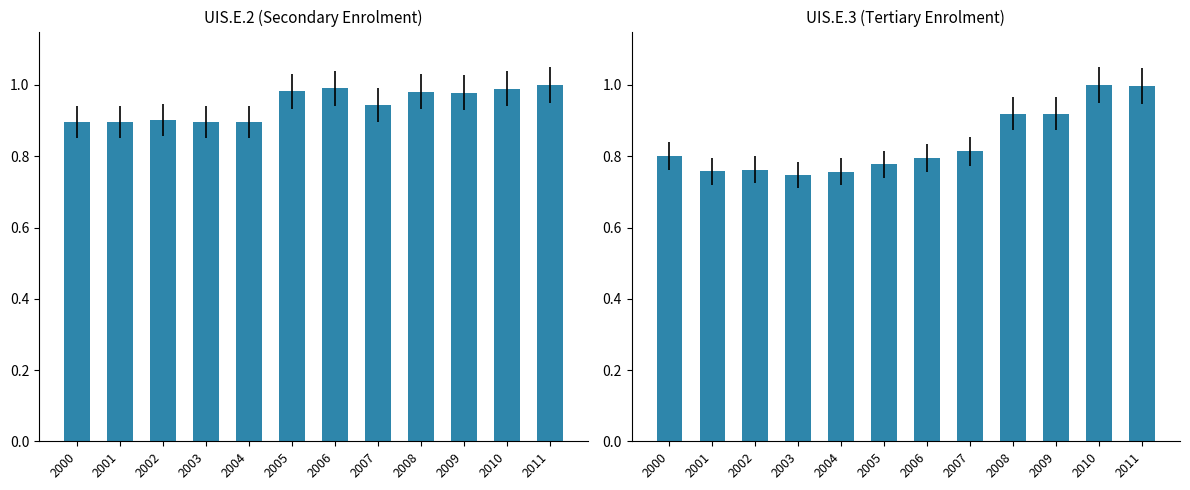

Which series changed the most between 2001 and 2003?

UIS.E.3